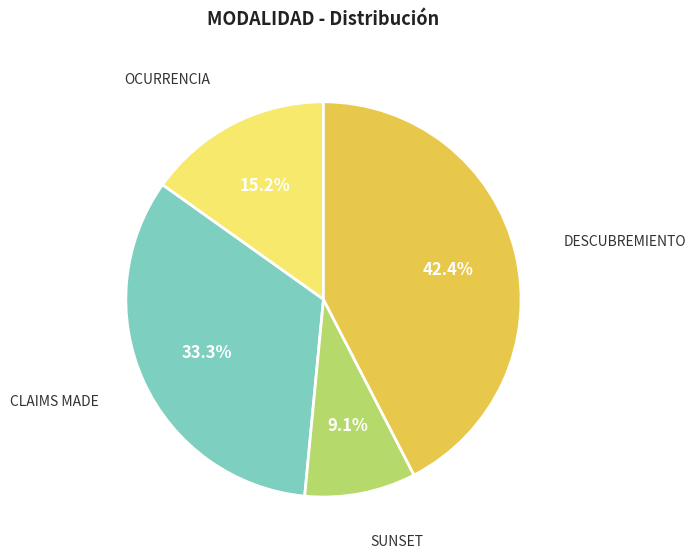

Is there a majority slice in this chart?

No